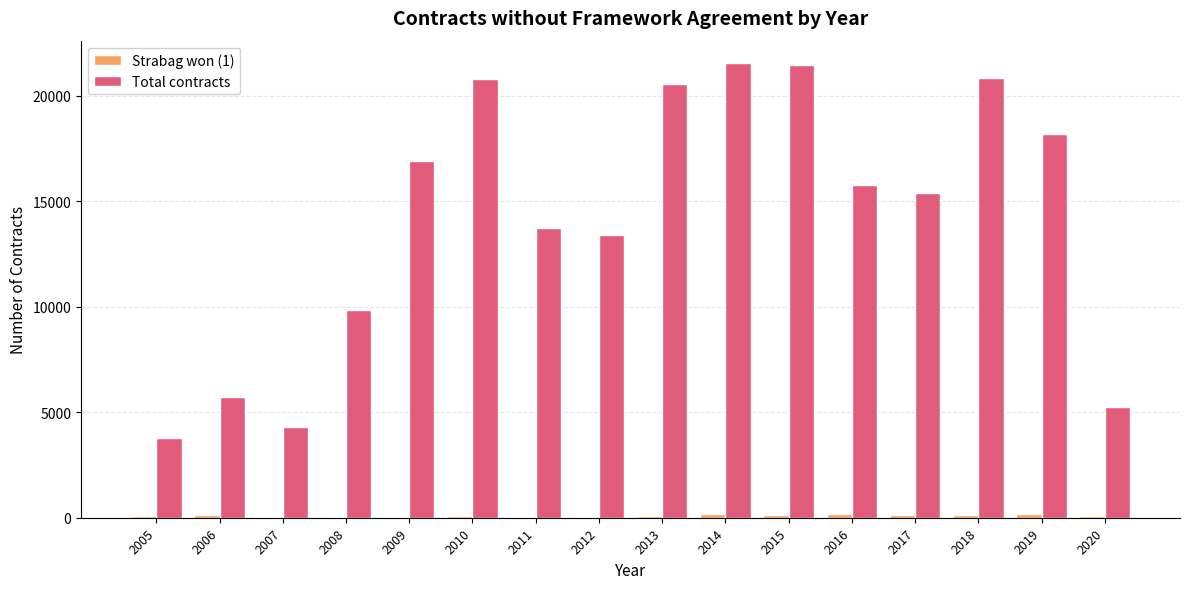

How many series are shown in this chart?

2